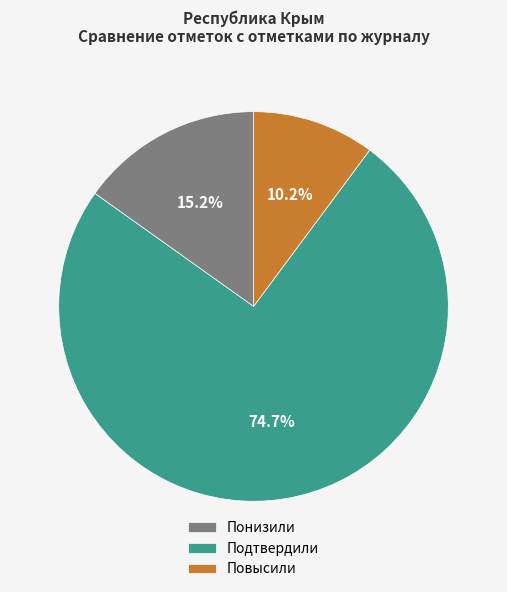

Is the sum of Повысили and Понизили greater than half?

No